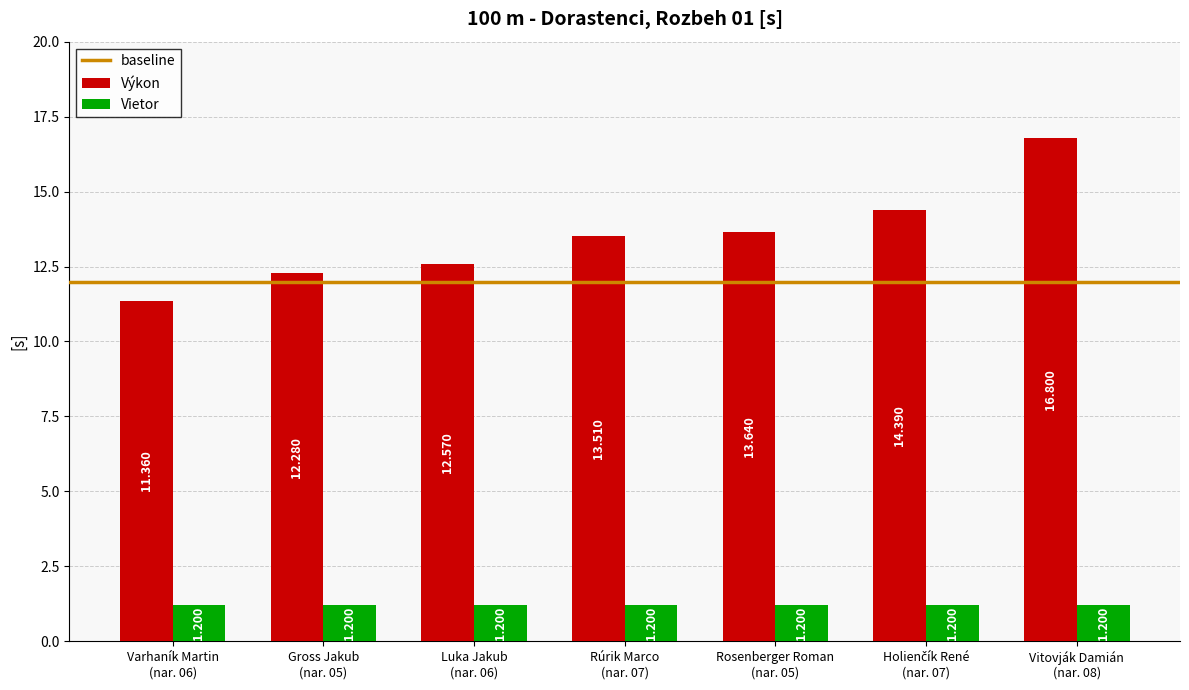

Which label corresponds to the largest value in the chart?

Vitovják Damián
(nar. 08)